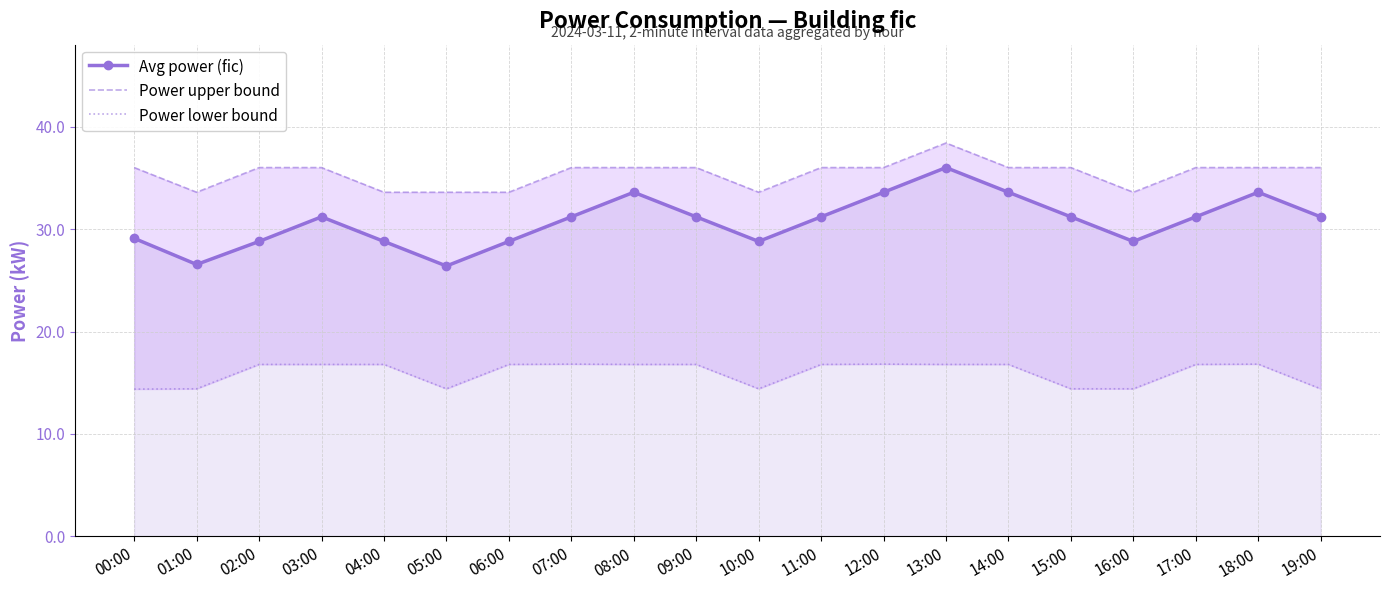

How many data points in Avg power (fic) are above 31?

12